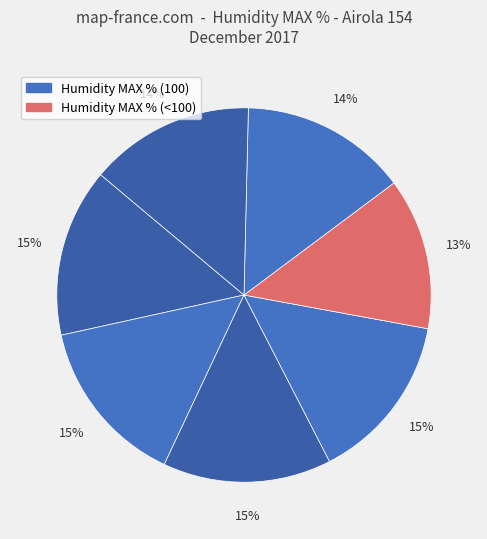

Does any single category account for the majority?

No